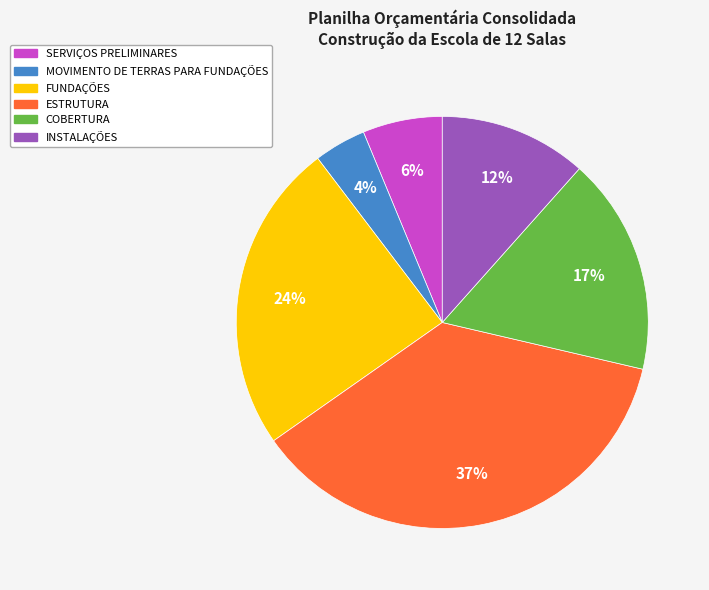

Rank the categories by value from highest to lowest.

ESTRUTURA, FUNDAÇÕES, COBERTURA, INSTALAÇÕES, SERVIÇOS PRELIMINARES, MOVIMENTO DE TERRAS PARA FUNDAÇÕES